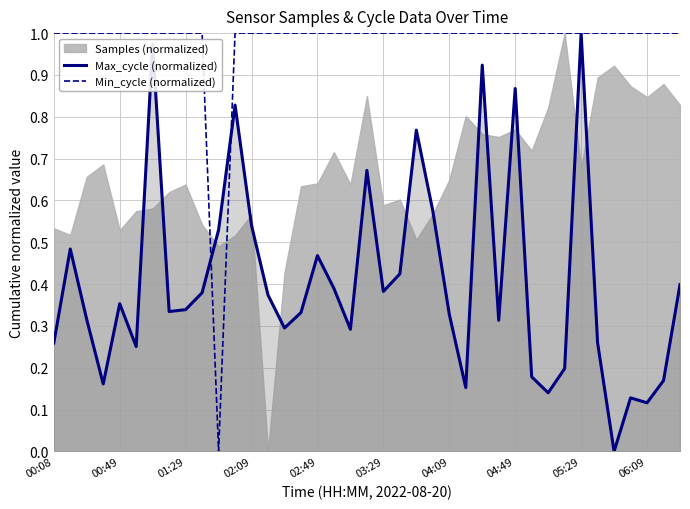

How many data points in Max_cycle (normalized) are above 0?

38